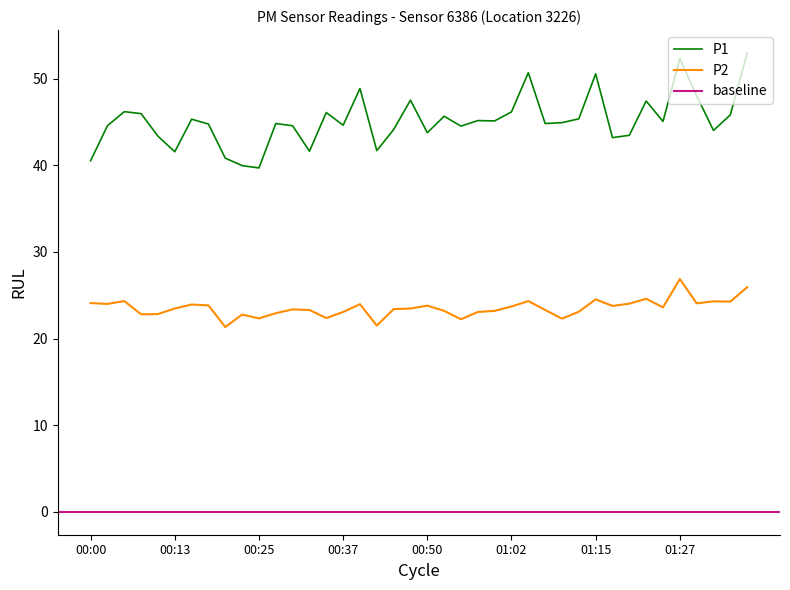

True or false: P2 and P1 cross at least once.

False